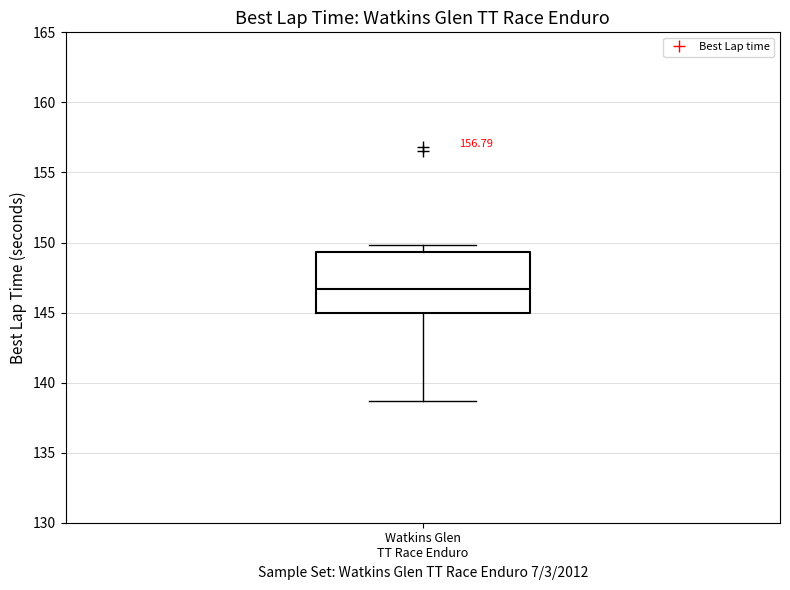

Where does the upper whisker of the box for Watkins Glen TT Race Enduro end on the y-axis? The values are not printed on the chart, so give them approximately, as read against the axis.

150.0